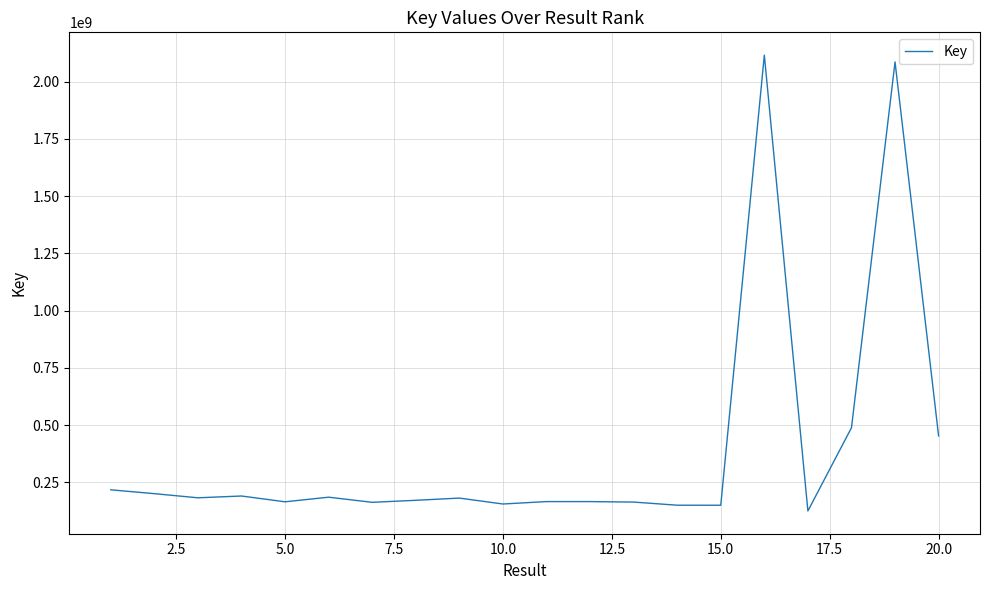

What is the difference between the maximum and minimum values?

1991059823